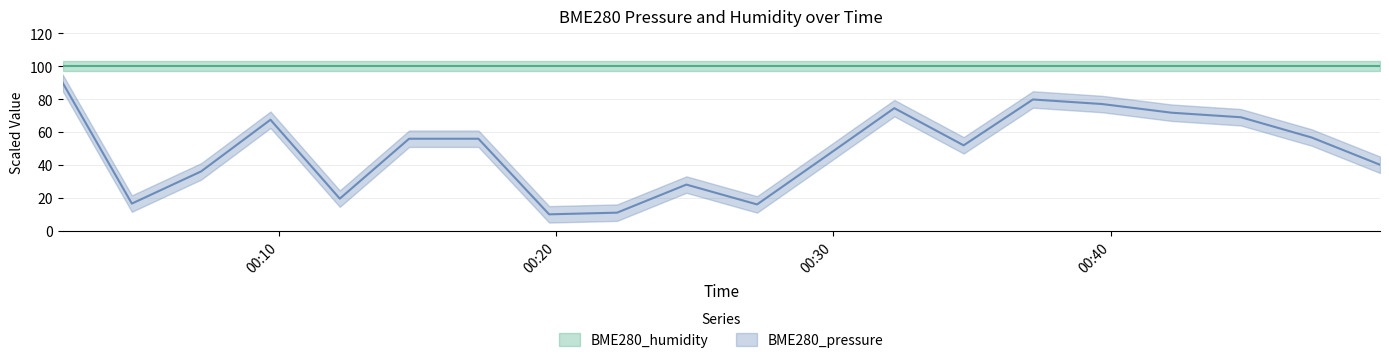

The value at 2023/09/22 00:14:42 is 55.9. True or false?

True